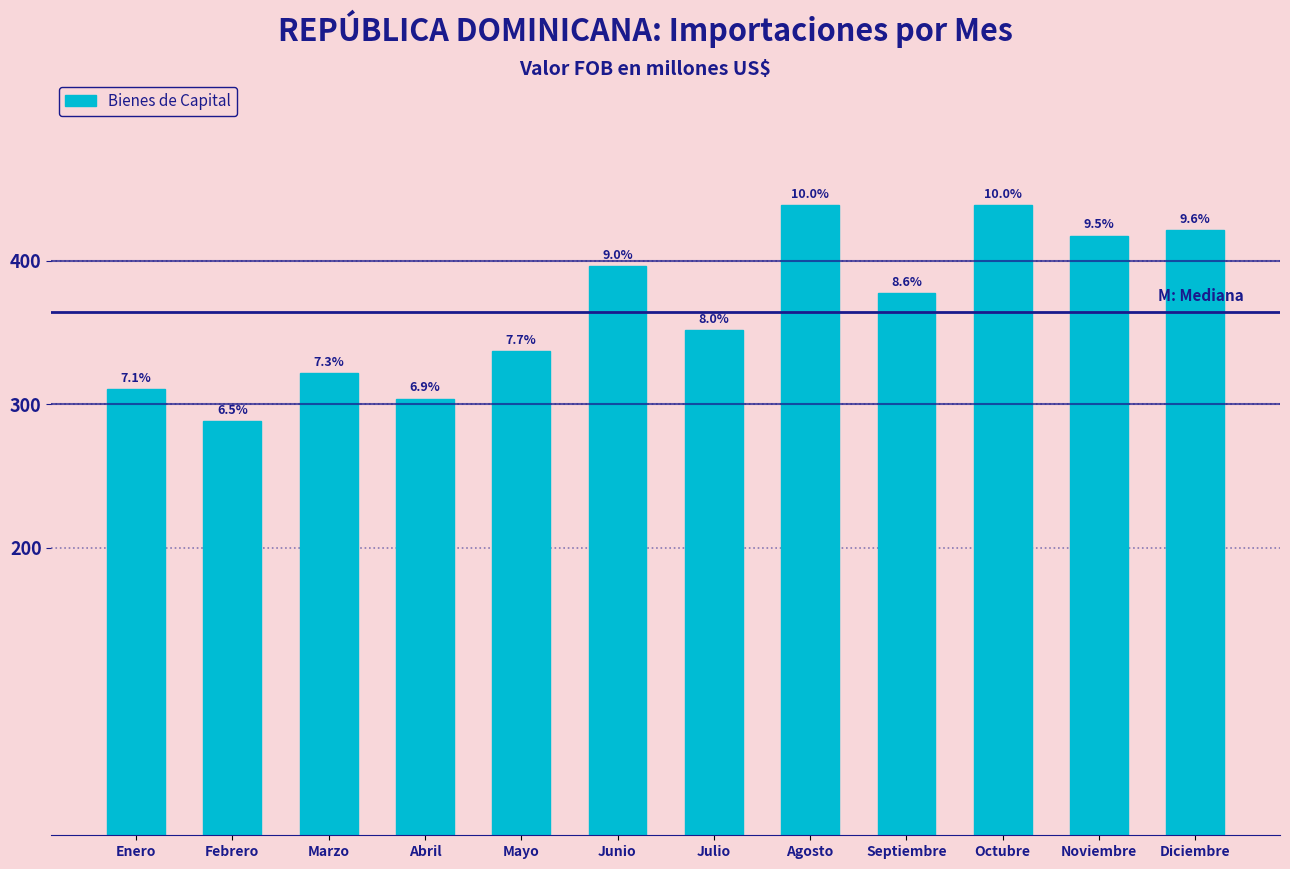

Does the chart contain any negative values?

No